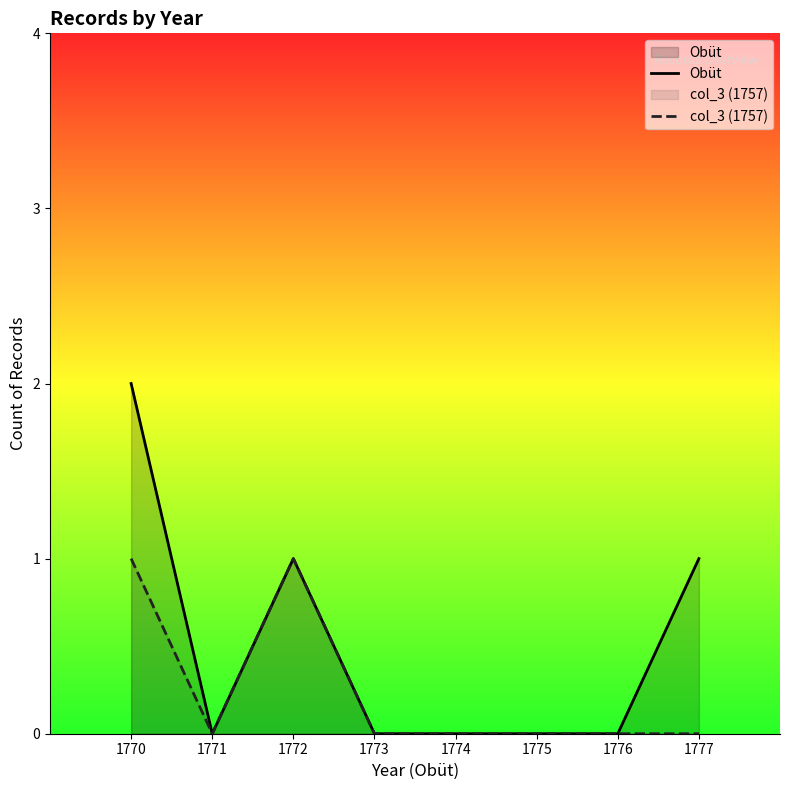

List the series in order of their overall mean, highest first.

Obüt, col_3 (1757)